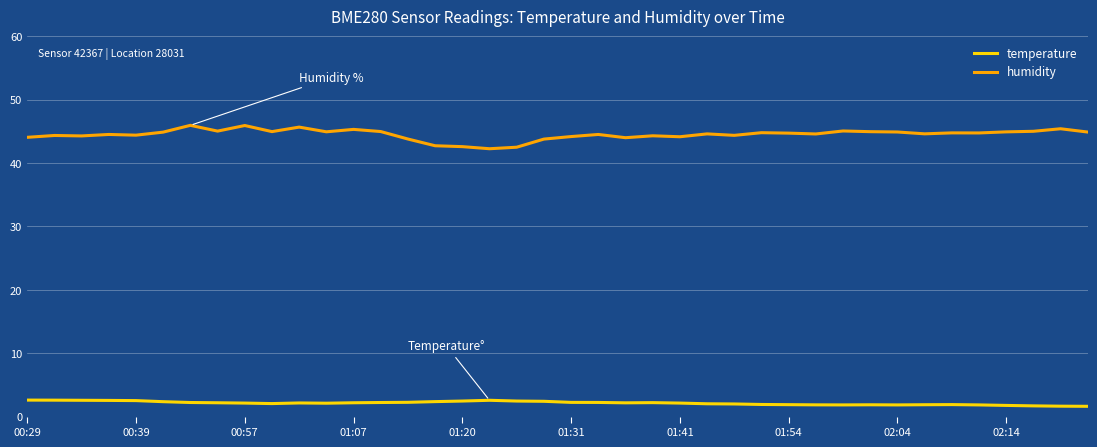

Which series has the largest total across all categories?

humidity